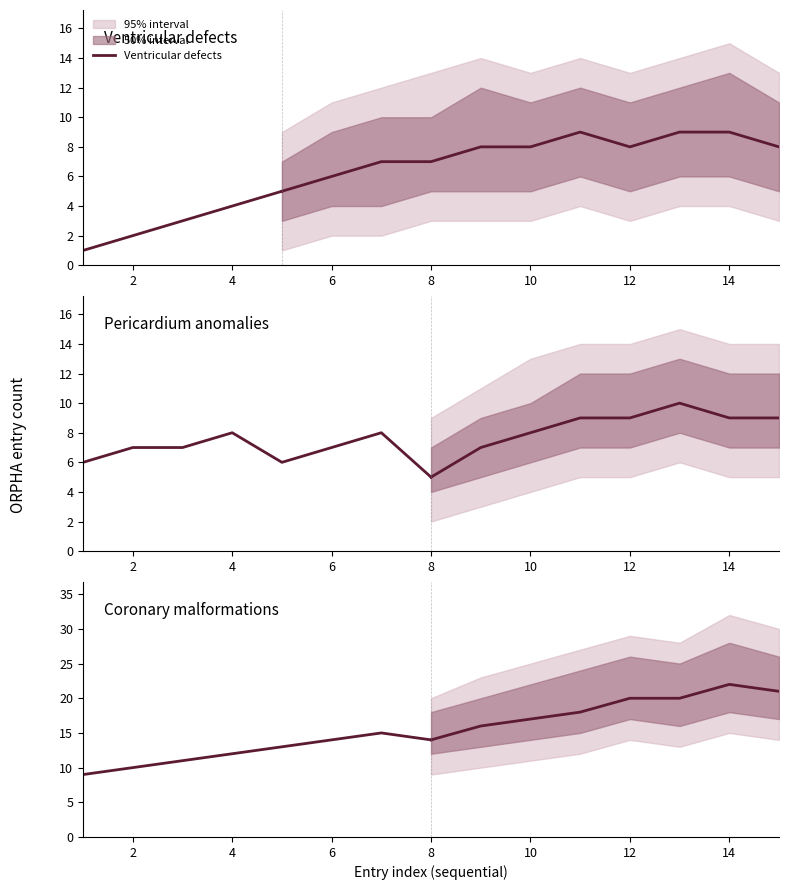

What is the sum of the Ventricular septal defect values at 1 and 5?

6